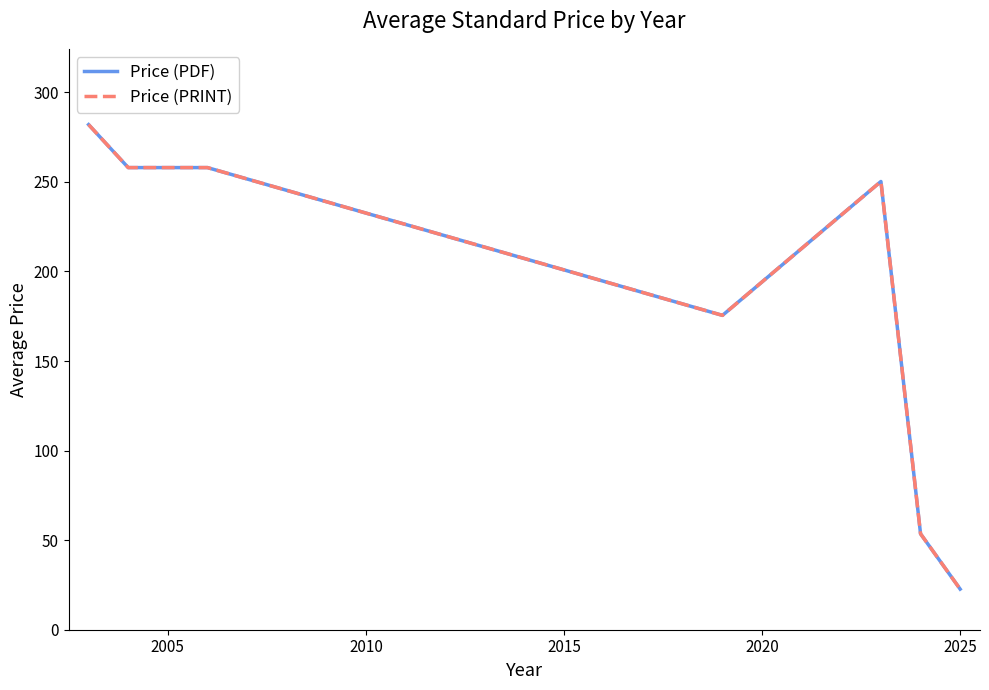

Is this an area chart (filled region under the line)?

No